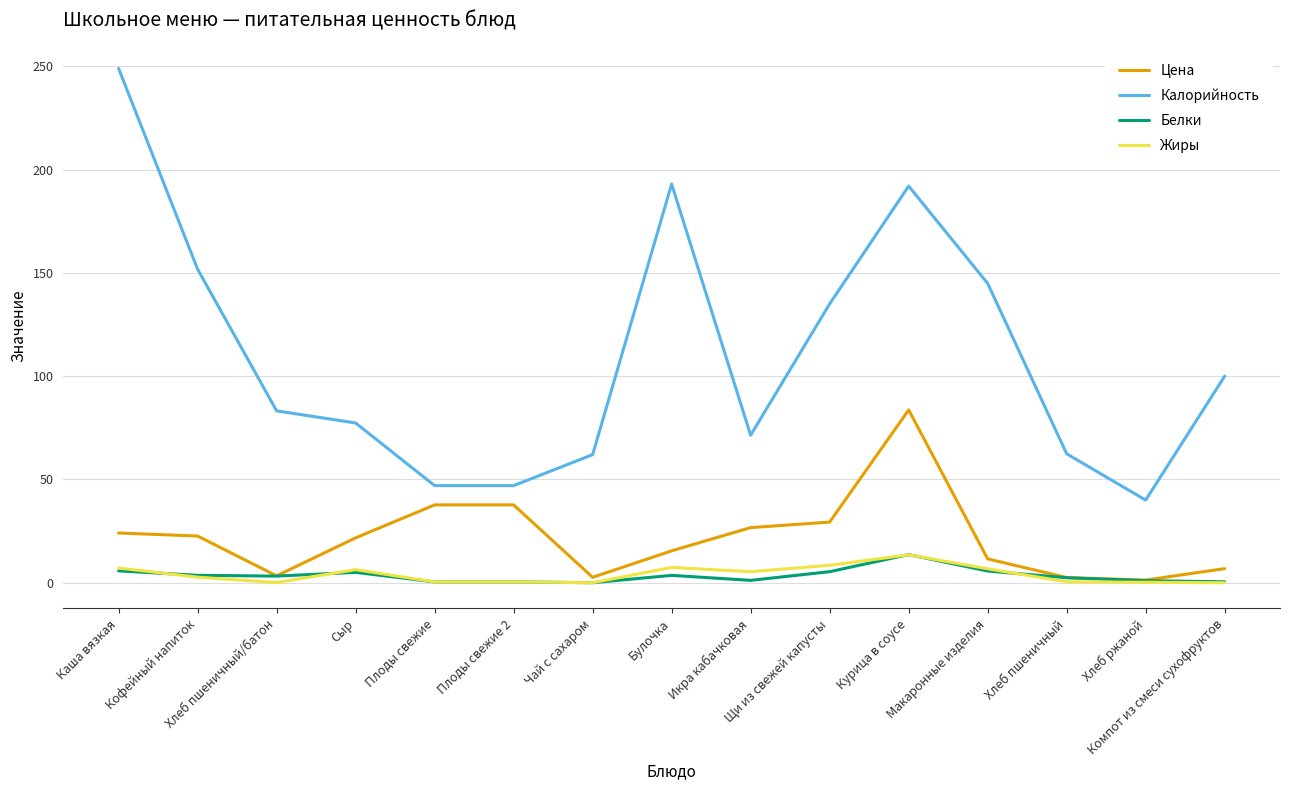

Which series has the largest range (max minus min)?

Калорийность